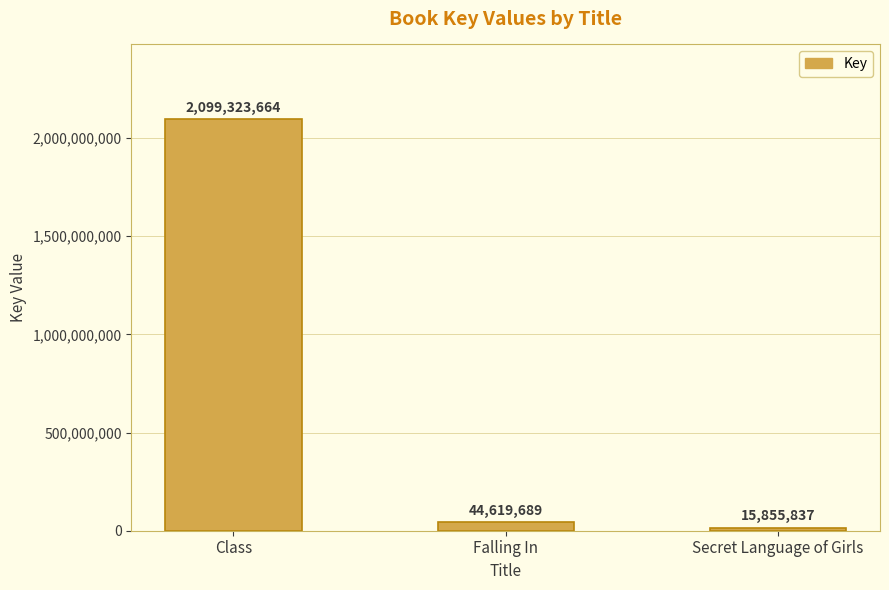

What is the maximum value shown in the chart?

2099323664